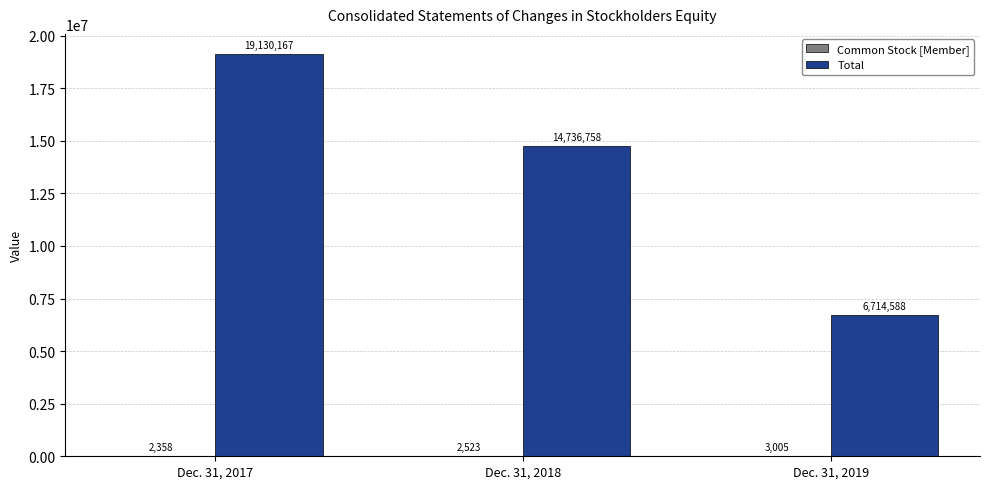

What is the sum of all Total values?

40581513